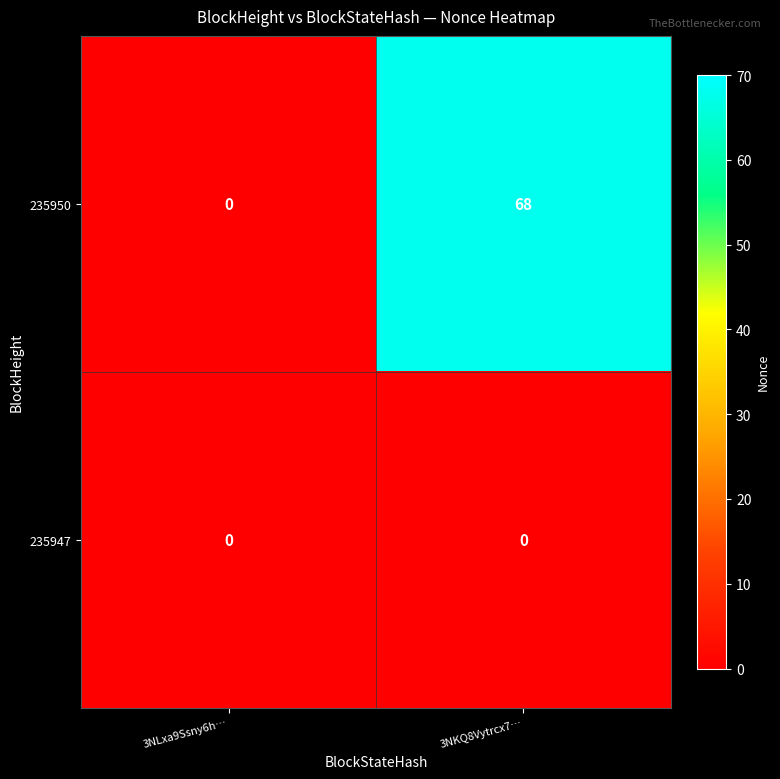

At which category is the sum across all series the highest?

3NKQ8Vytrcx7…